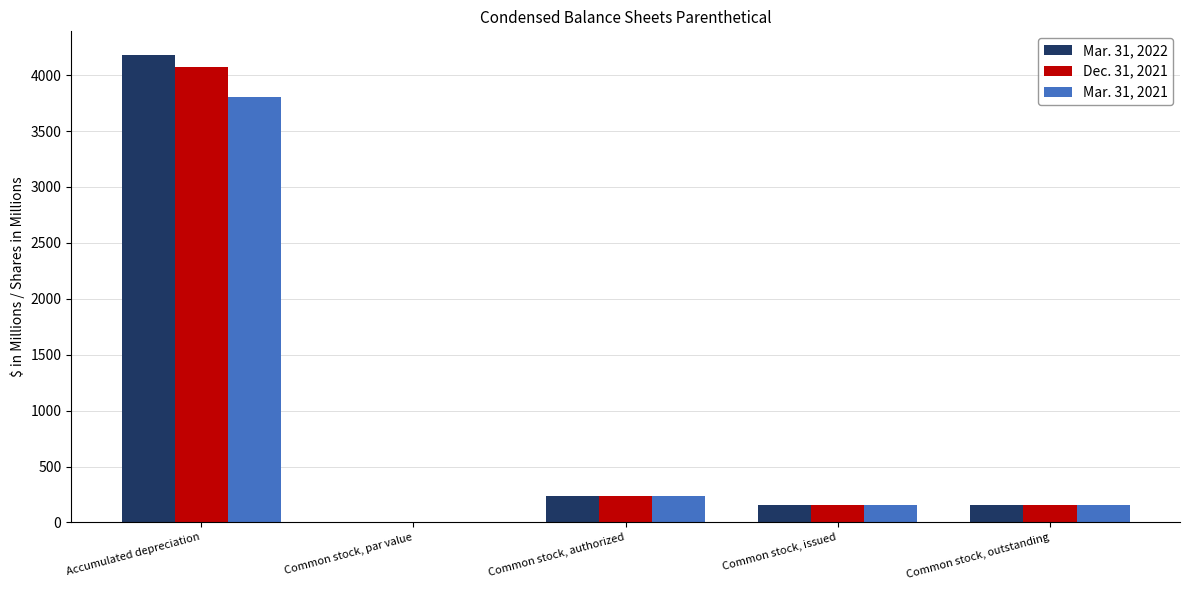

What is the maximum value shown in the chart?

4182.0